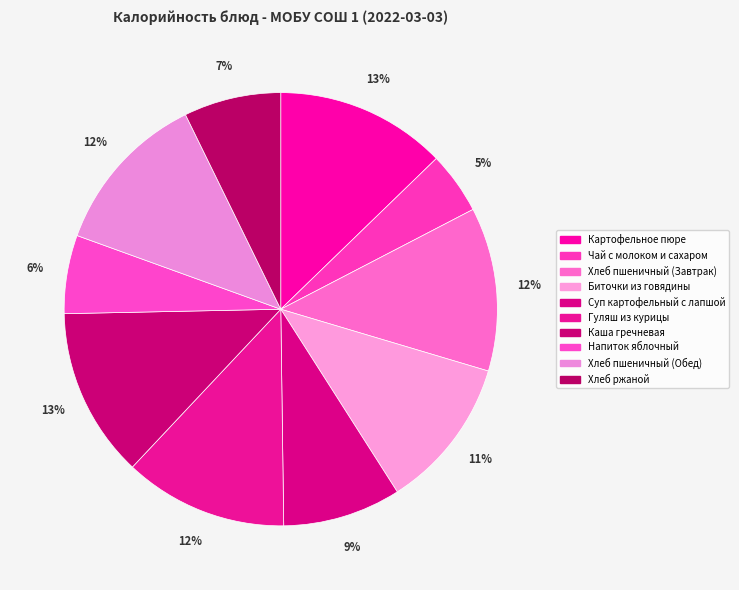

To the nearest percent, what is the difference between the largest and smallest slice percentages?

8%